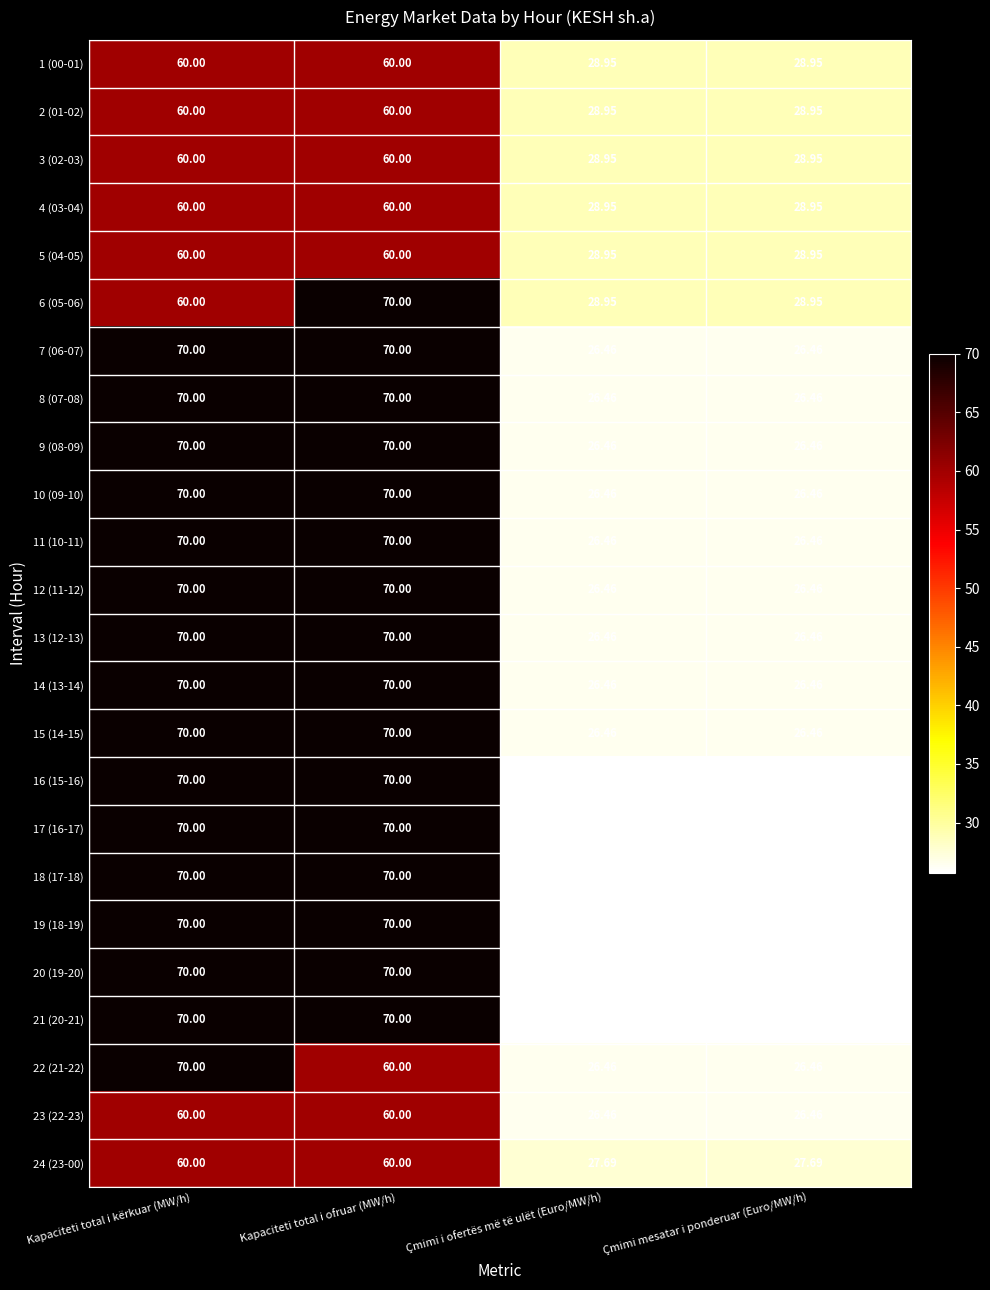

Is the value of 1 (00-01) at Çmimi i ofertës më të ulët (Euro/MW/h) greater than the value of 18 (17-18) at Kapaciteti total i kërkuar (MW/h)?

No